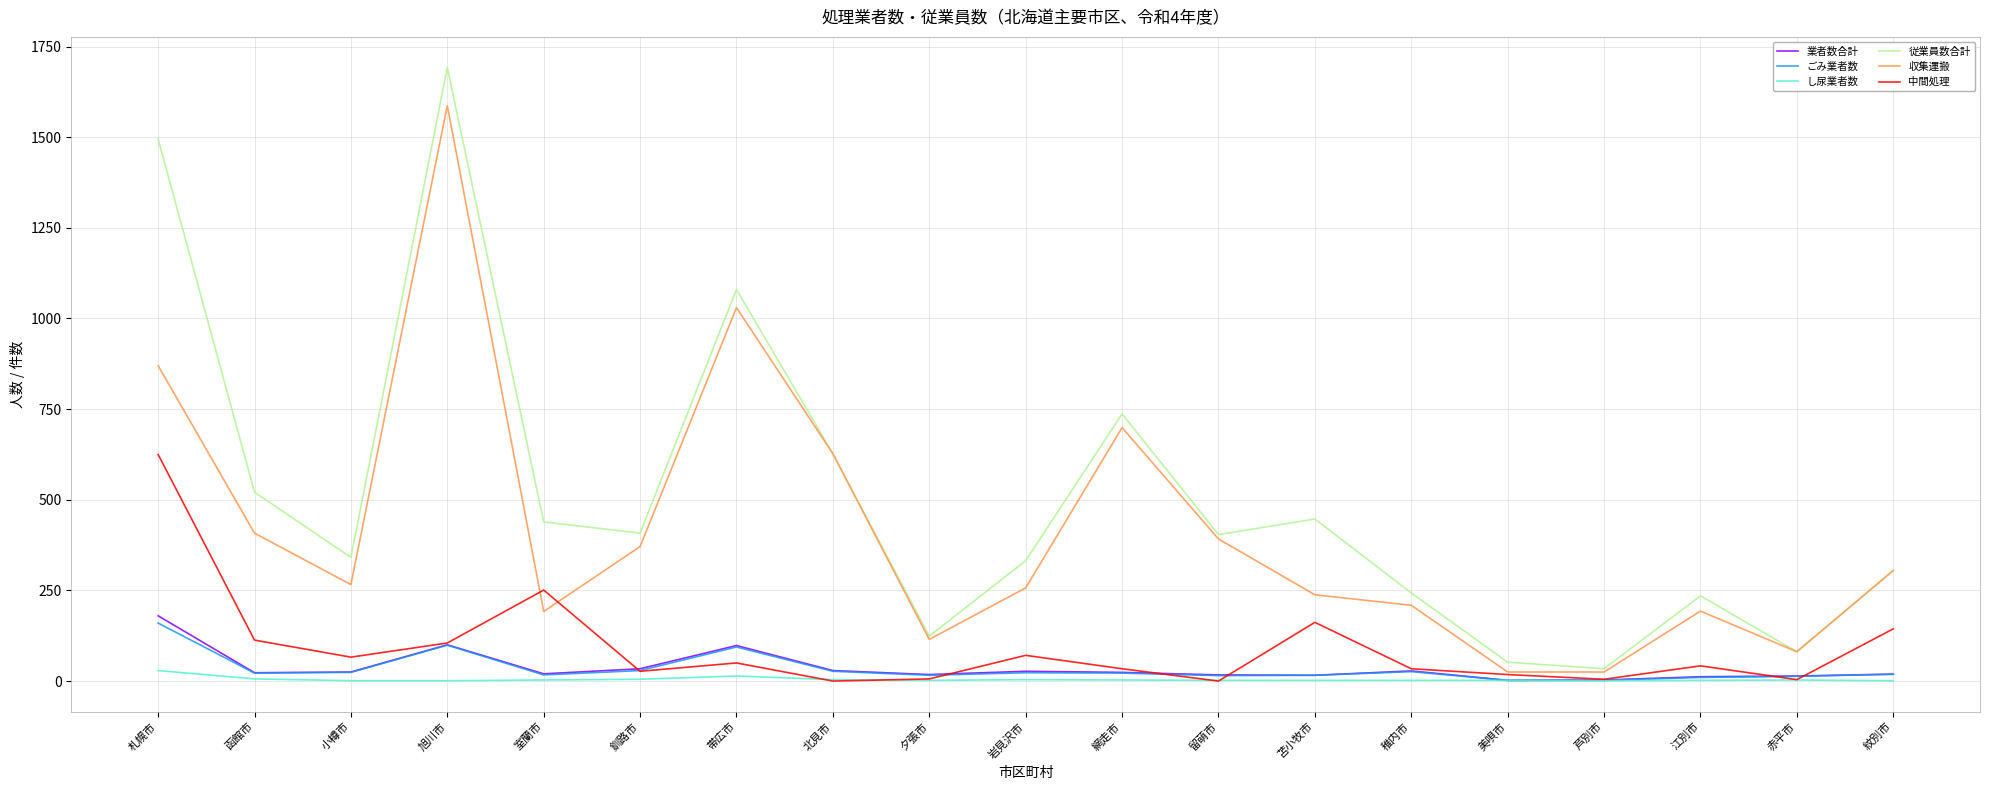

Which series changed the most between 網走市 and 美唄市?

従業員数合計